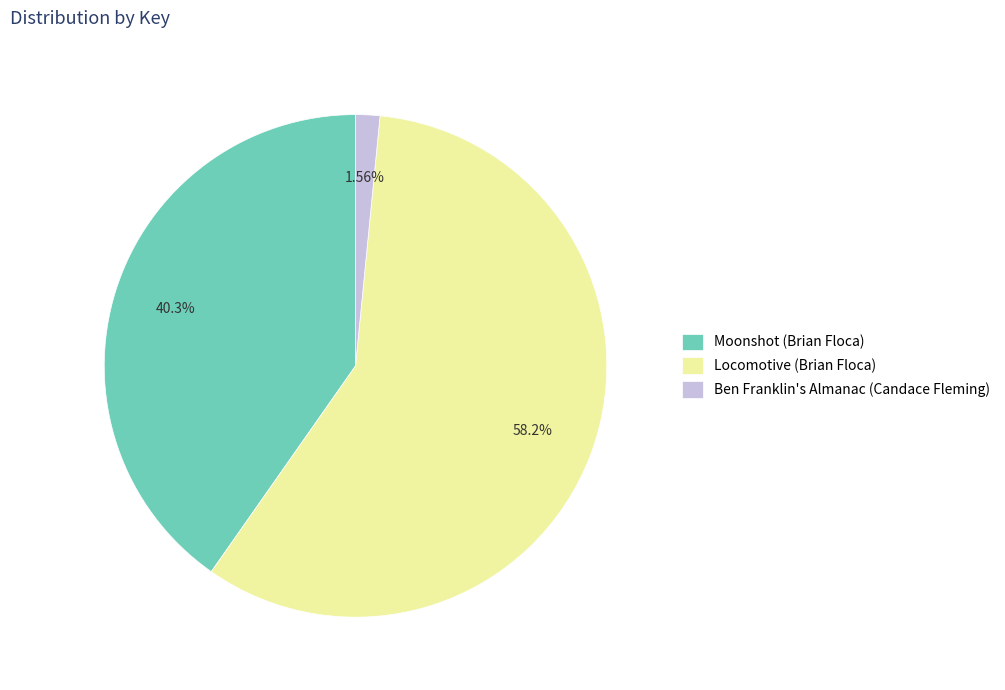

Which has a higher value, Ben Franklin's Almanac (Candace Fleming) or Moonshot (Brian Floca)?

Moonshot (Brian Floca)